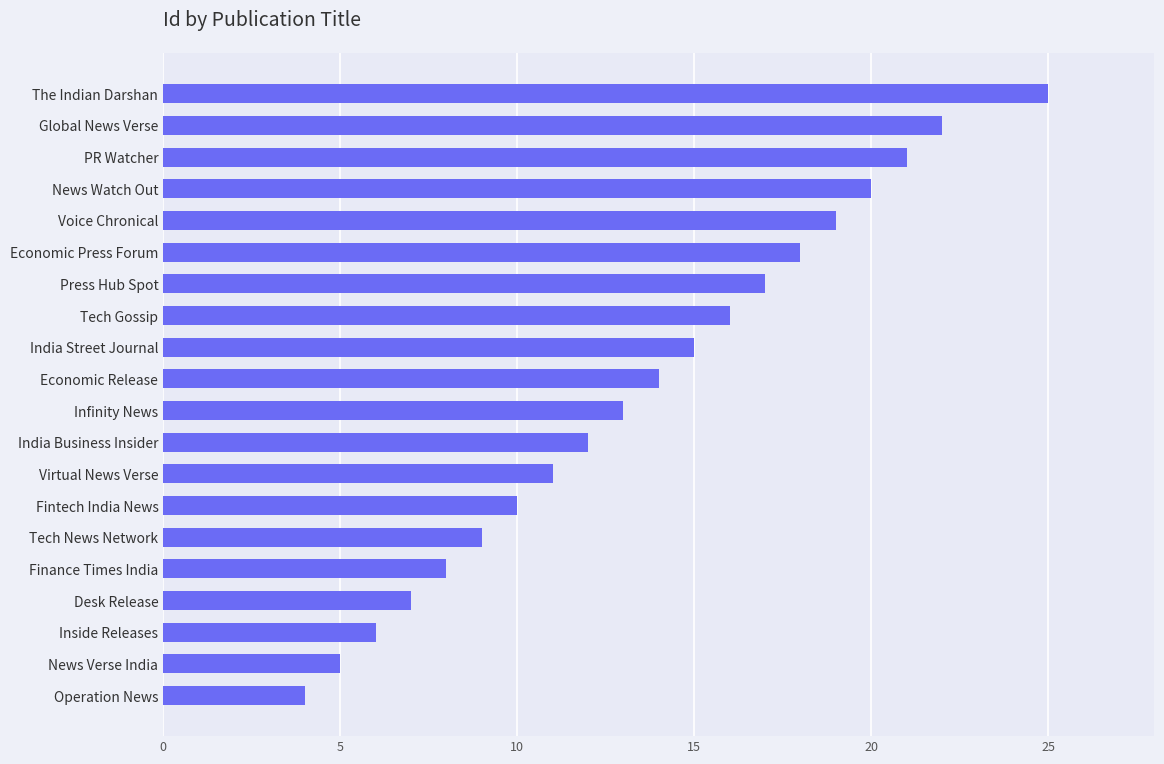

List the labels in order of value, largest first.

The Indian Darshan, Global News Verse, PR Watcher, News Watch Out, Voice Chronical, Economic Press Forum, Press Hub Spot, Tech Gossip, India Street Journal, Economic Release, Infinity News, India Business Insider, Virtual News Verse, Fintech India News, Tech News Network, Finance Times India, Desk Release, Inside Releases, News Verse India, Operation News